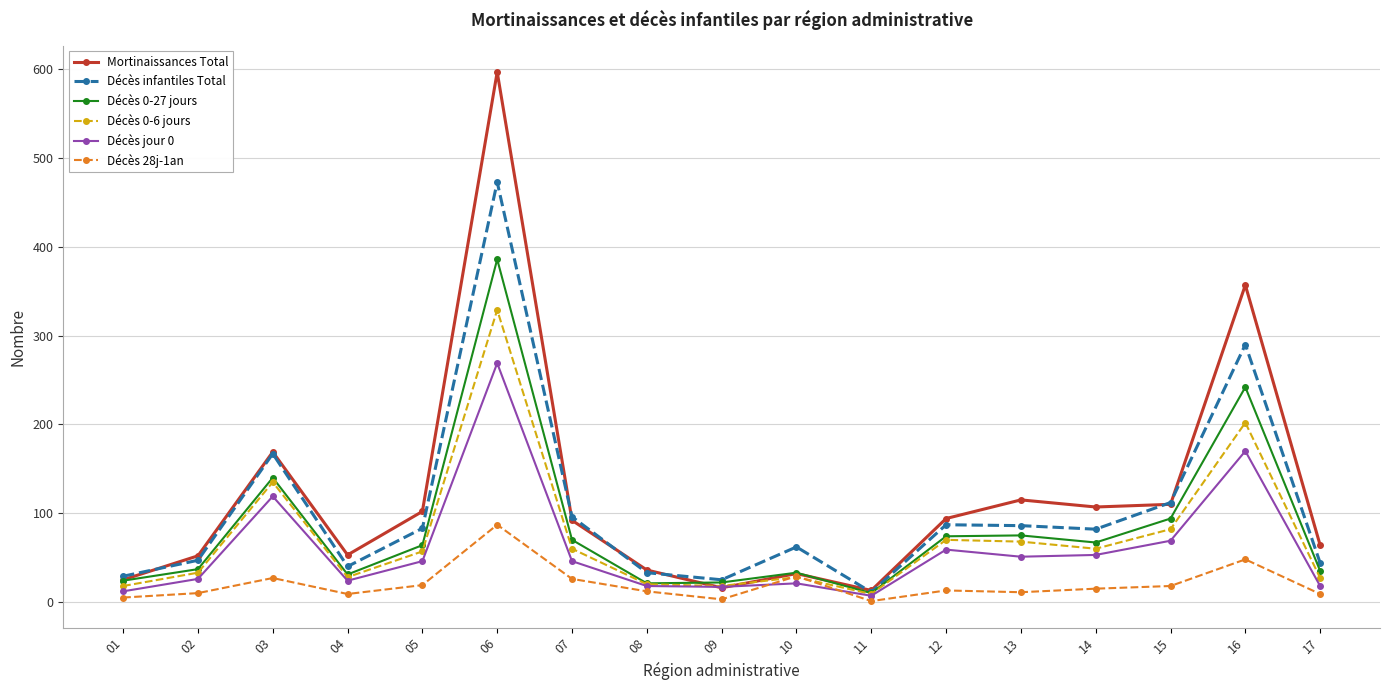

In Décès infantiles Total, how many points are lower than both neighbors (excluding endpoints)?

4